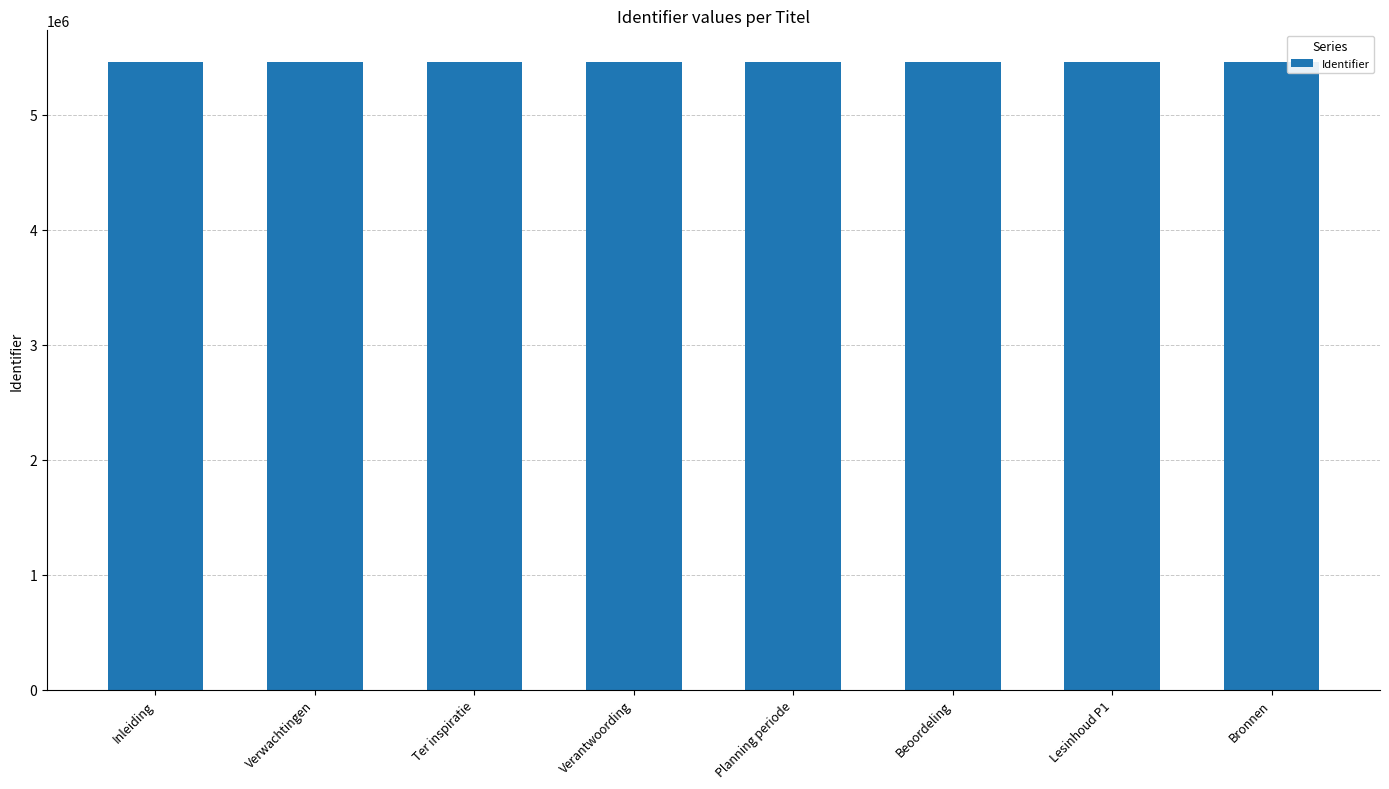

What is the sum of all values?

43700212